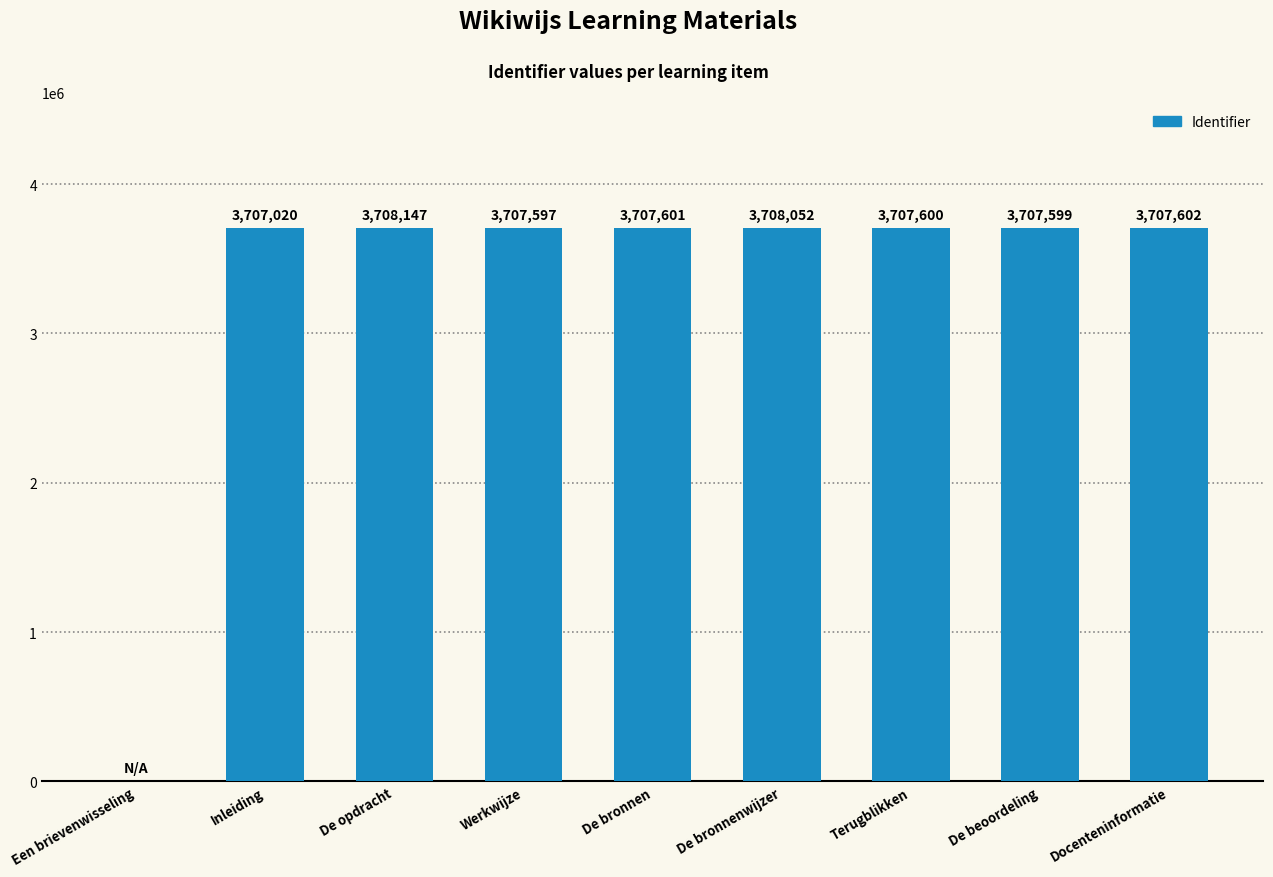

Which label corresponds to the largest value in the chart?

De opdracht